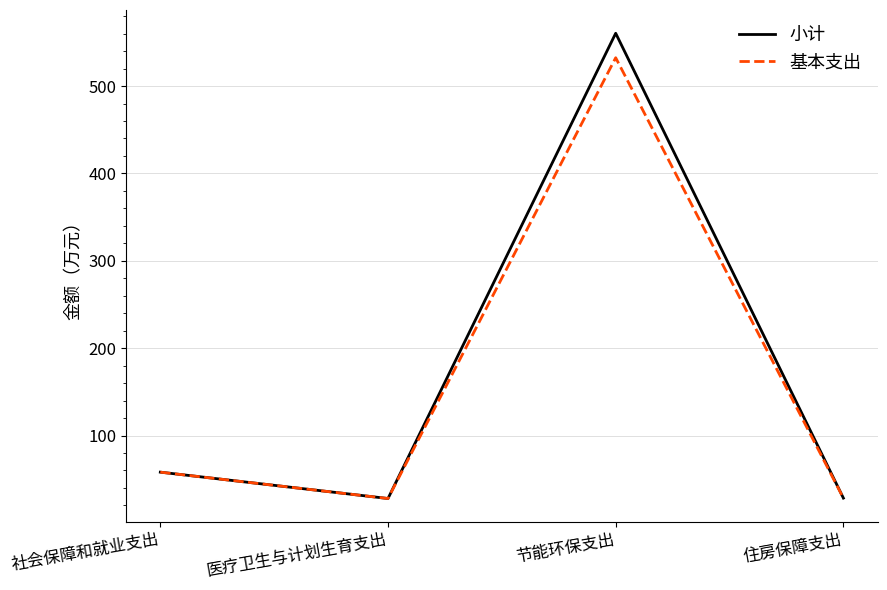

At which label is 小计 closest to 294?

社会保障和就业支出